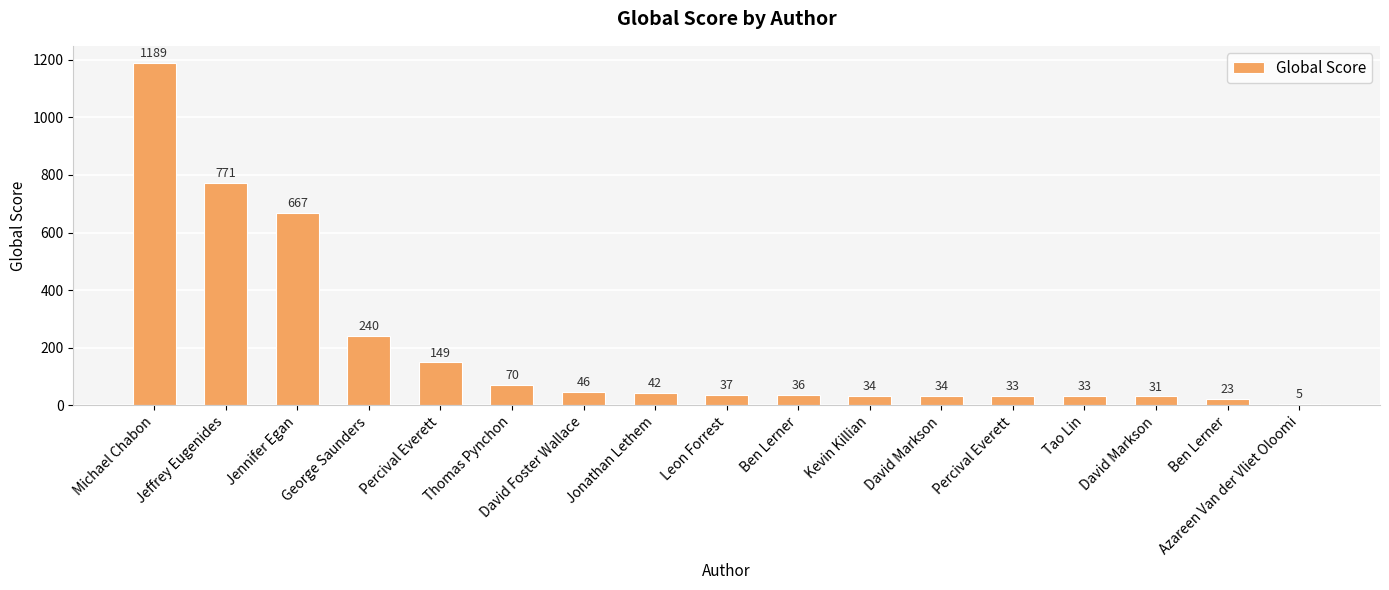

Does the chart contain any negative values?

No